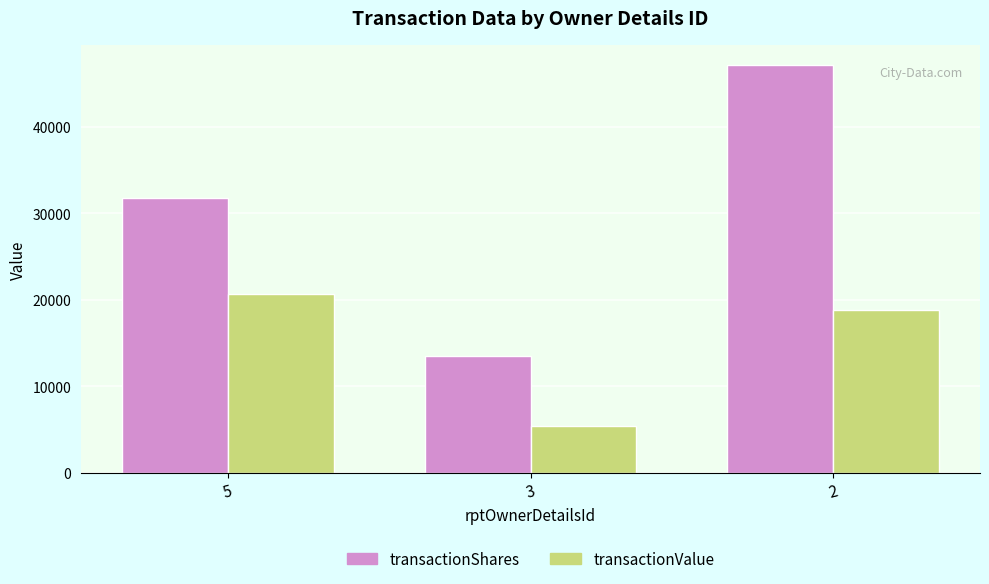

What is the value of the transactionValue bar at the 2nd from the left?

5410